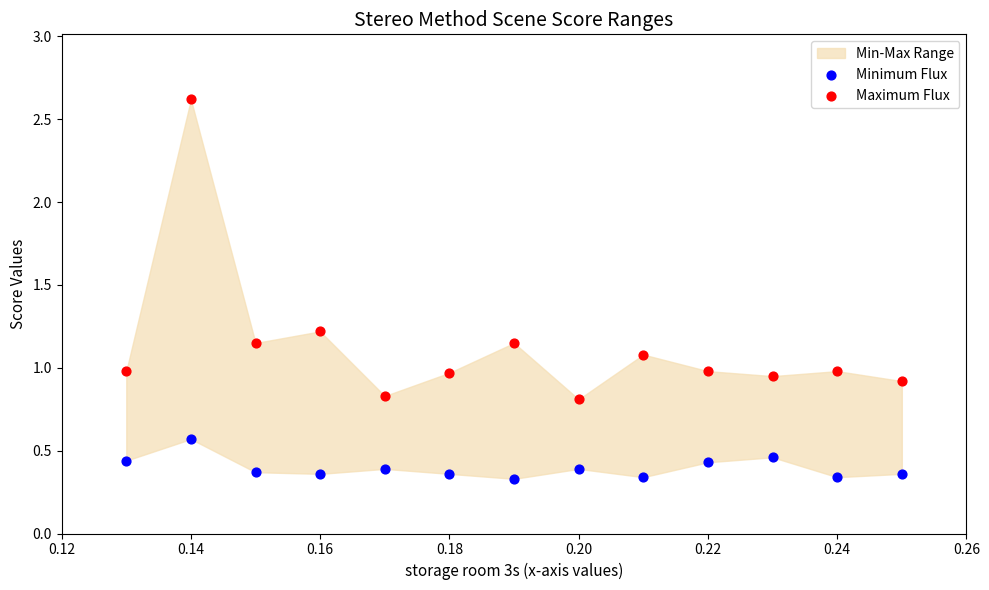

Which series contains the highest Y value?

Maximum Flux